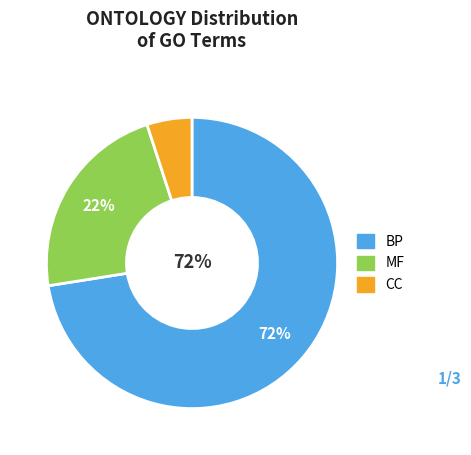

Which slice is the largest?

BP